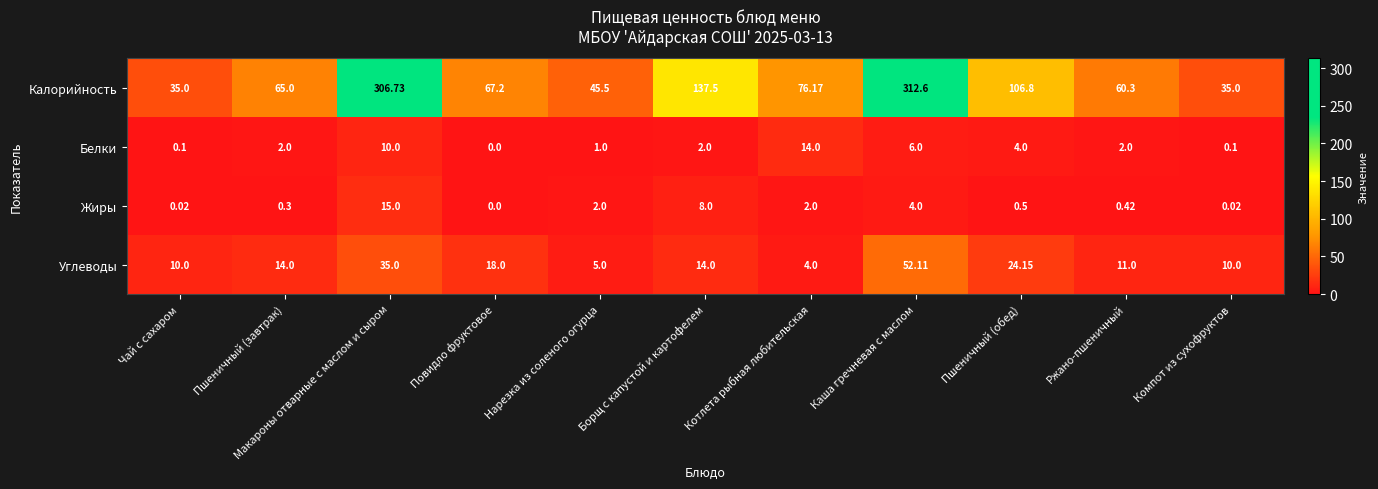

At which category is the sum across all series the highest?

Каша гречневая с маслом